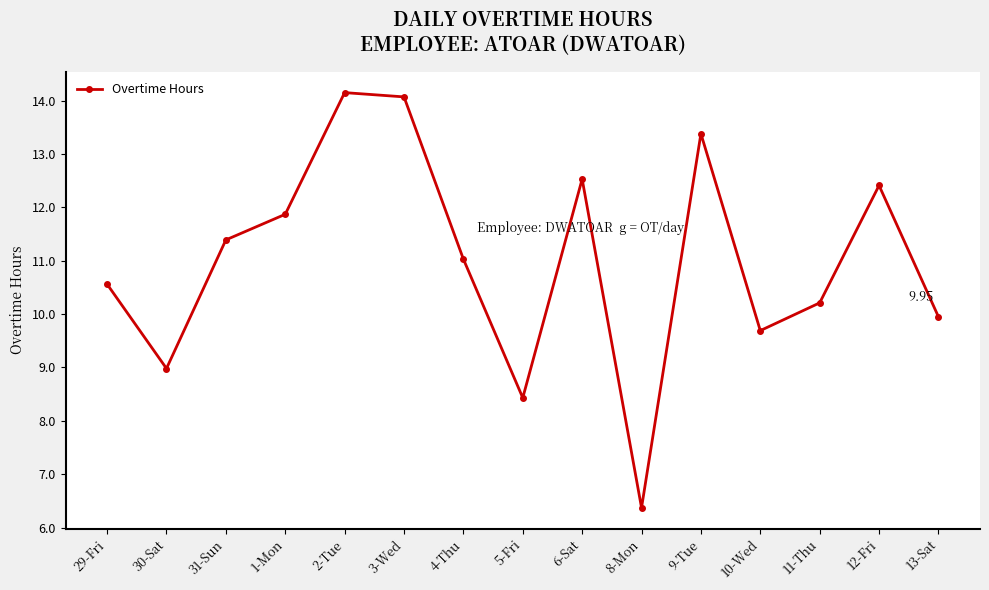

What is the minimum value shown in the chart?

6.4